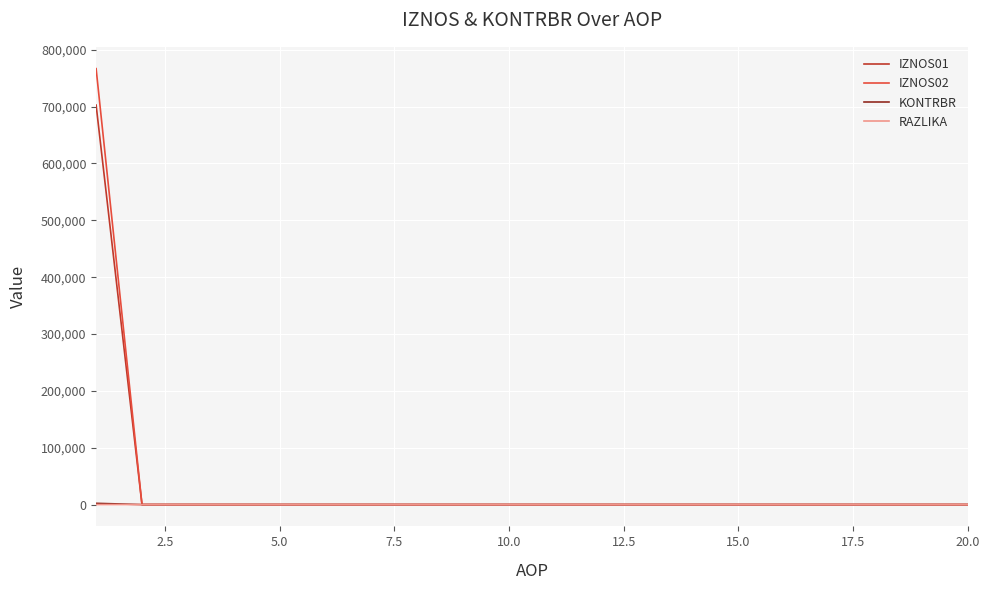

How many distinct data groups are displayed?

4